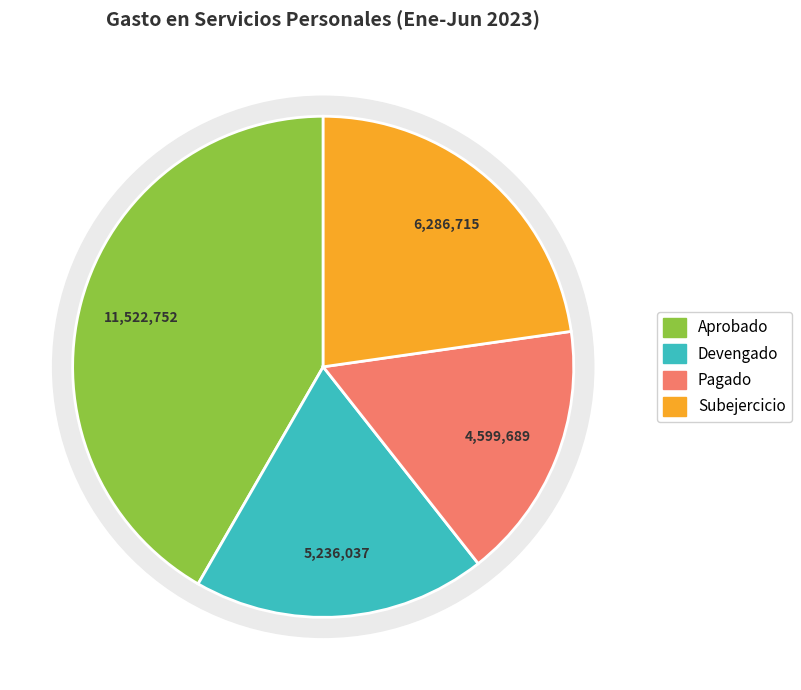

Does Subejercicio account for over 50% of the chart?

No